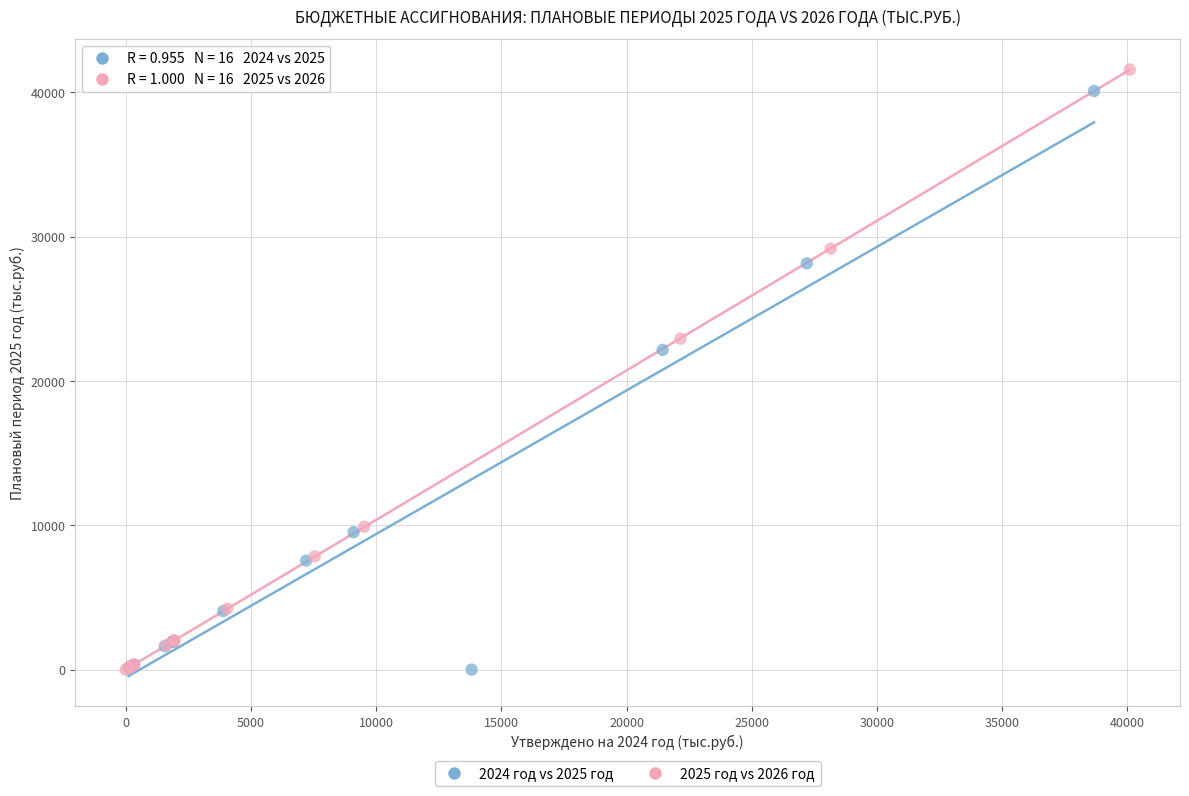

Which series has the largest Y range (max minus min)?

2025 год vs 2026 год